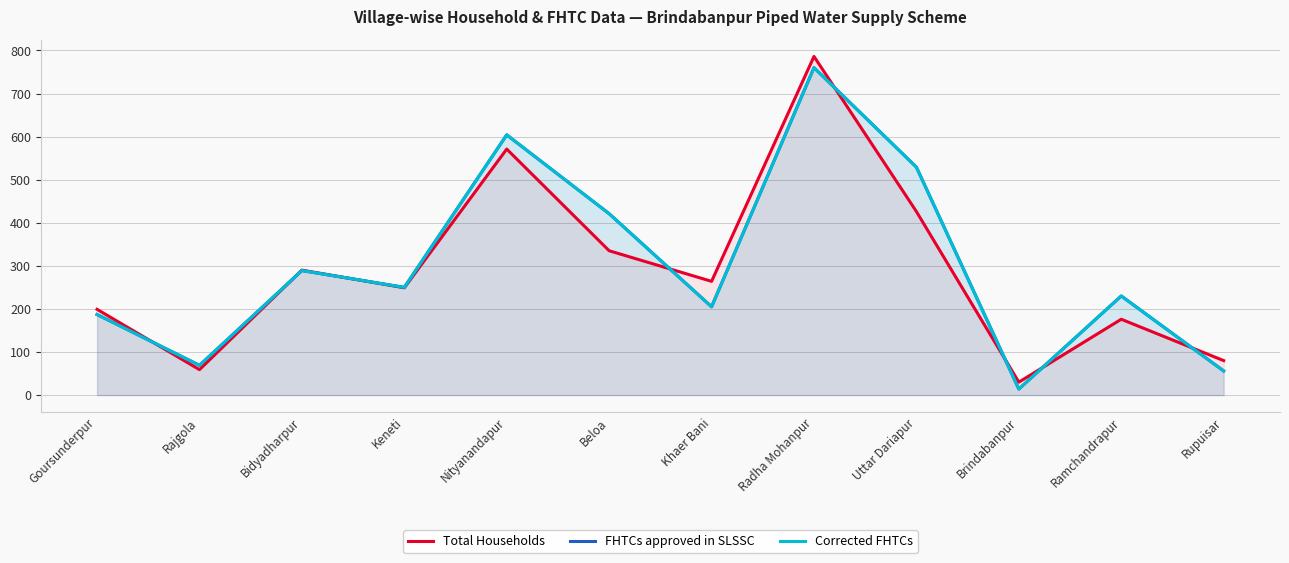

True or false: FHTCs approved in SLSSC and Corrected FHTCs intersect in this chart.

False